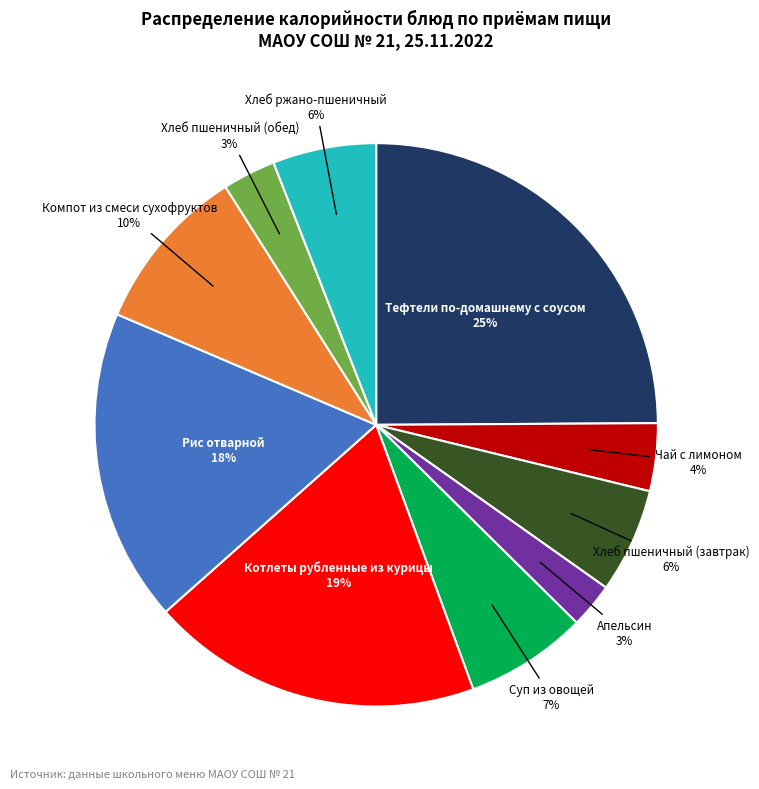

To the nearest percent, what is the average slice percentage?

10%